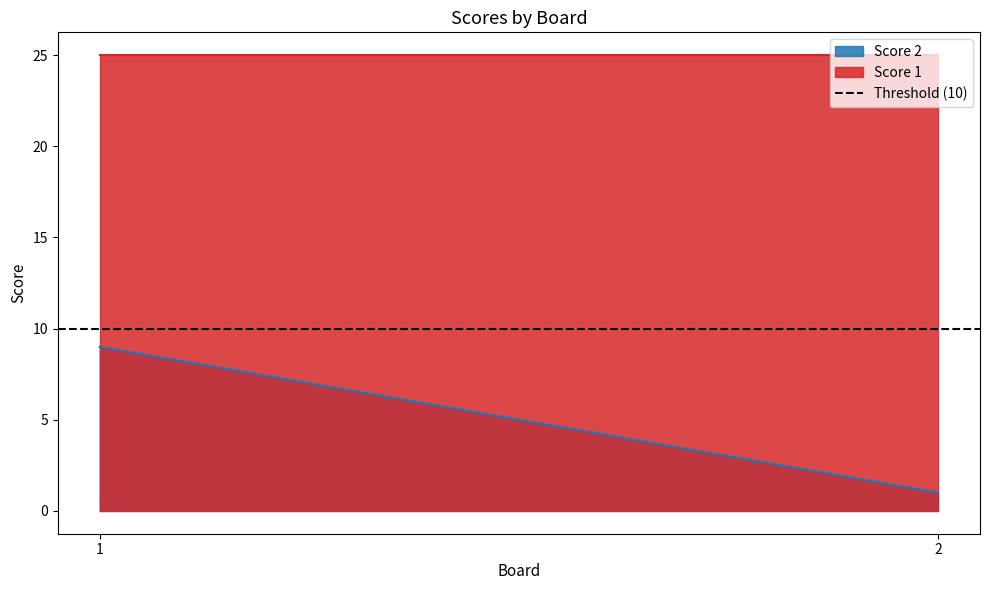

How many distinct data groups are displayed?

2